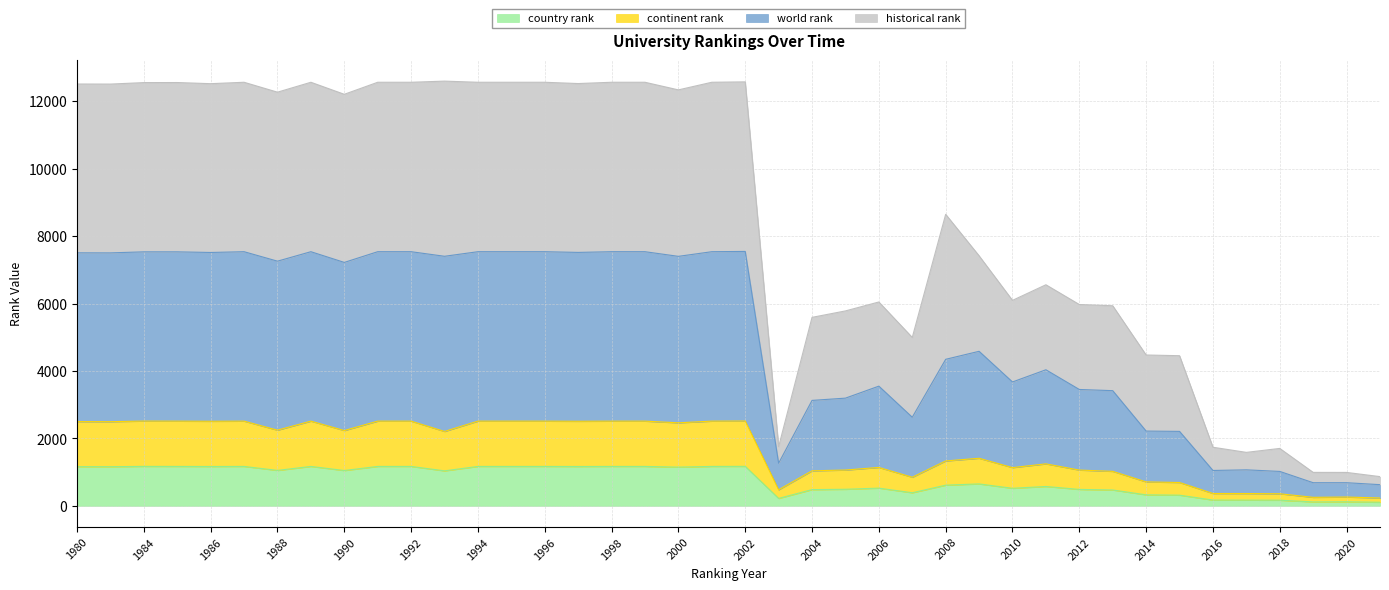

How many lines are shown in the chart?

4